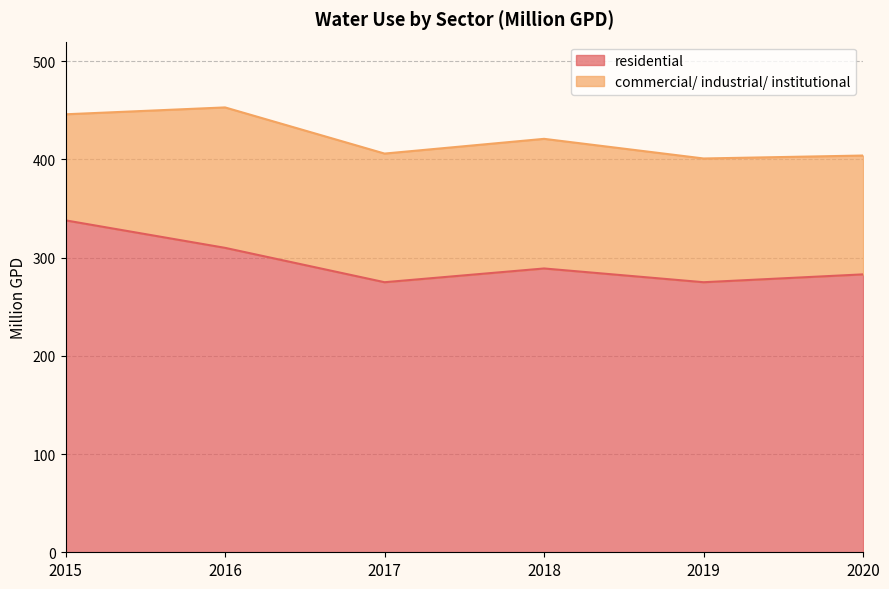

What is the sum of the values at 2018 and 2015?

627